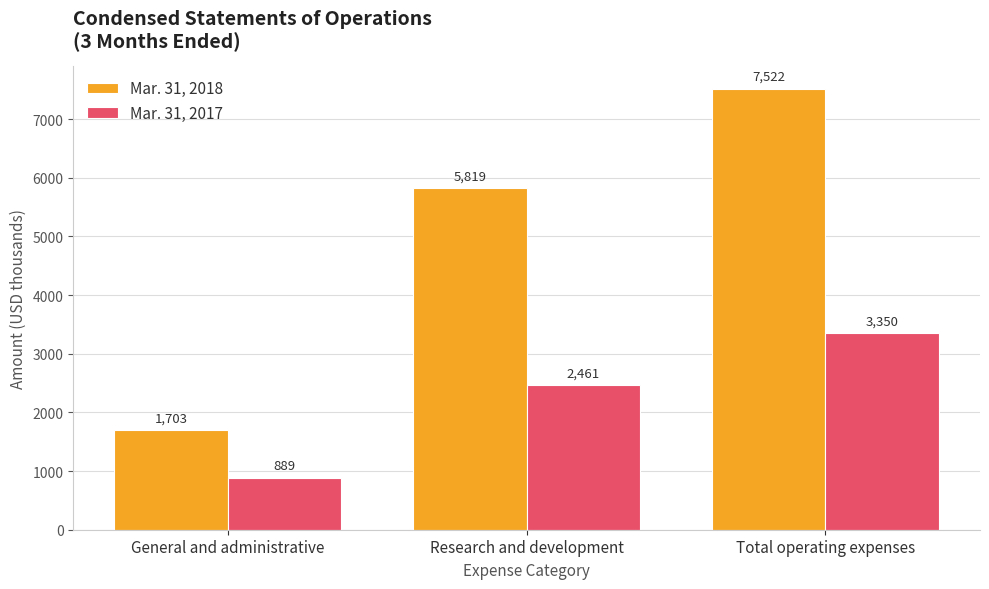

How many distinct data groups are displayed?

2